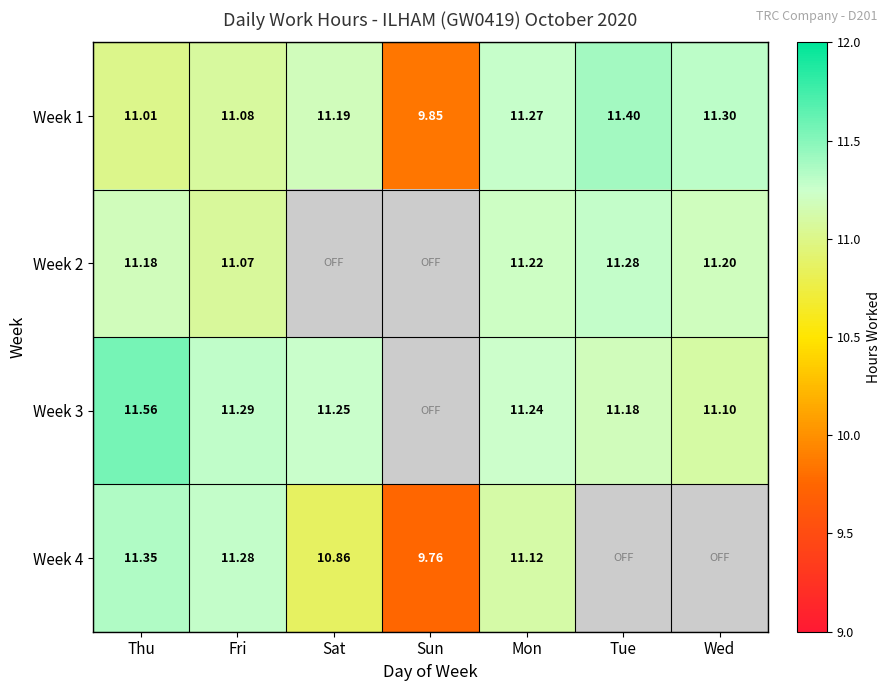

Is the value of Week 1 at Thu greater than the value of Week 3 at Mon?

No